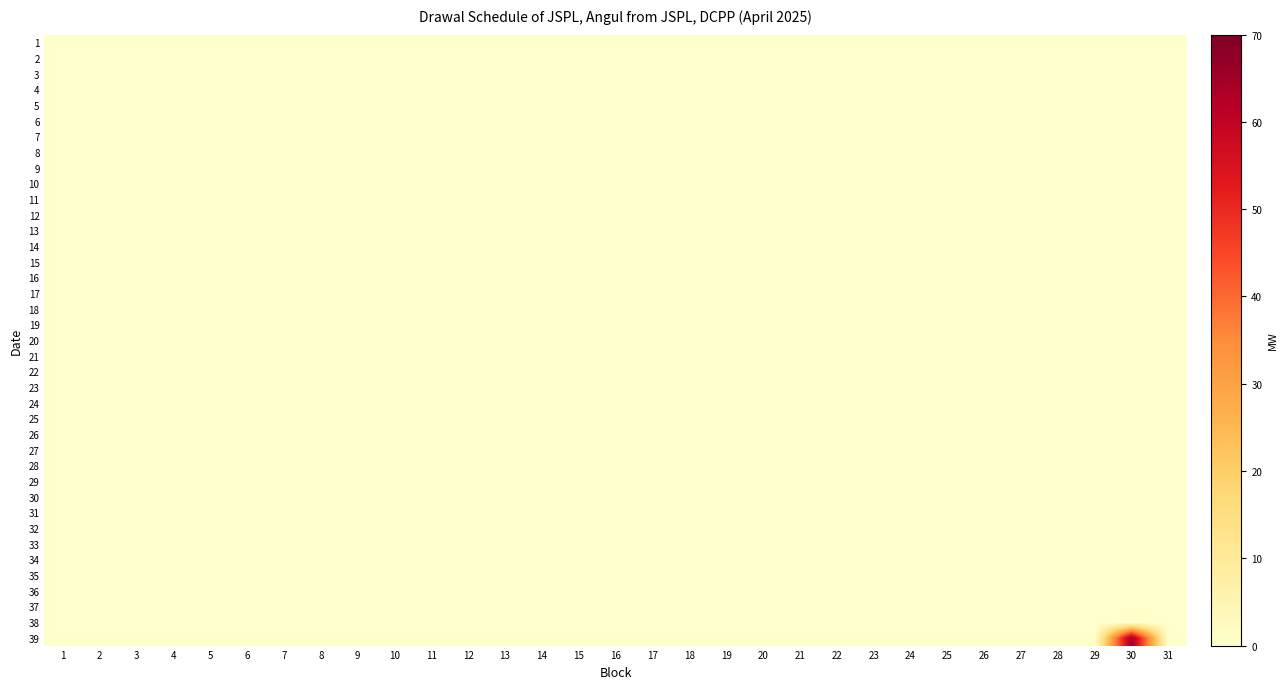

Reading left to right, list all the values displayed in this chart.

1: 1=0.0	2=0.0	3=0.0	4=0.0	5=0.0	6=0.0	7=0.0	8=0.0	9=0.0	10=0.0	11=0.0	12=0.0	13=0.0	14=0.0	15=0.0	16=0.0	17=0.0	18=0.0	19=0.0	20=0.0	21=0.0	22=0.0	23=0.0	24=0.0	25=0.0	26=0.0	27=0.0	28=0.0	29=0.0	30=0.0	31=0.0
2: 1=0.0	2=0.0	3=0.0	4=0.0	5=0.0	6=0.0	7=0.0	8=0.0	9=0.0	10=0.0	11=0.0	12=0.0	13=0.0	14=0.0	15=0.0	16=0.0	17=0.0	18=0.0	19=0.0	20=0.0	21=0.0	22=0.0	23=0.0	24=0.0	25=0.0	26=0.0	27=0.0	28=0.0	29=0.0	30=0.0	31=0.0
3: 1=0.0	2=0.0	3=0.0	4=0.0	5=0.0	6=0.0	7=0.0	8=0.0	9=0.0	10=0.0	11=0.0	12=0.0	13=0.0	14=0.0	15=0.0	16=0.0	17=0.0	18=0.0	19=0.0	20=0.0	21=0.0	22=0.0	23=0.0	24=0.0	25=0.0	26=0.0	27=0.0	28=0.0	29=0.0	30=0.0	31=0.0
4: 1=0.0	2=0.0	3=0.0	4=0.0	5=0.0	6=0.0	7=0.0	8=0.0	9=0.0	10=0.0	11=0.0	12=0.0	13=0.0	14=0.0	15=0.0	16=0.0	17=0.0	18=0.0	19=0.0	20=0.0	21=0.0	22=0.0	23=0.0	24=0.0	25=0.0	26=0.0	27=0.0	28=0.0	29=0.0	30=0.0	31=0.0
5: 1=0.0	2=0.0	3=0.0	4=0.0	5=0.0	6=0.0	7=0.0	8=0.0	9=0.0	10=0.0	11=0.0	12=0.0	13=0.0	14=0.0	15=0.0	16=0.0	17=0.0	18=0.0	19=0.0	20=0.0	21=0.0	22=0.0	23=0.0	24=0.0	25=0.0	26=0.0	27=0.0	28=0.0	29=0.0	30=0.0	31=0.0
6: 1=0.0	2=0.0	3=0.0	4=0.0	5=0.0	6=0.0	7=0.0	8=0.0	9=0.0	10=0.0	11=0.0	12=0.0	13=0.0	14=0.0	15=0.0	16=0.0	17=0.0	18=0.0	19=0.0	20=0.0	21=0.0	22=0.0	23=0.0	24=0.0	25=0.0	26=0.0	27=0.0	28=0.0	29=0.0	30=0.0	31=0.0
7: 1=0.0	2=0.0	3=0.0	4=0.0	5=0.0	6=0.0	7=0.0	8=0.0	9=0.0	10=0.0	11=0.0	12=0.0	13=0.0	14=0.0	15=0.0	16=0.0	17=0.0	18=0.0	19=0.0	20=0.0	21=0.0	22=0.0	23=0.0	24=0.0	25=0.0	26=0.0	27=0.0	28=0.0	29=0.0	30=0.0	31=0.0
8: 1=0.0	2=0.0	3=0.0	4=0.0	5=0.0	6=0.0	7=0.0	8=0.0	9=0.0	10=0.0	11=0.0	12=0.0	13=0.0	14=0.0	15=0.0	16=0.0	17=0.0	18=0.0	19=0.0	20=0.0	21=0.0	22=0.0	23=0.0	24=0.0	25=0.0	26=0.0	27=0.0	28=0.0	29=0.0	30=0.0	31=0.0
9: 1=0.0	2=0.0	3=0.0	4=0.0	5=0.0	6=0.0	7=0.0	8=0.0	9=0.0	10=0.0	11=0.0	12=0.0	13=0.0	14=0.0	15=0.0	16=0.0	17=0.0	18=0.0	19=0.0	20=0.0	21=0.0	22=0.0	23=0.0	24=0.0	25=0.0	26=0.0	27=0.0	28=0.0	29=0.0	30=0.0	31=0.0
10: 1=0.0	2=0.0	3=0.0	4=0.0	5=0.0	6=0.0	7=0.0	8=0.0	9=0.0	10=0.0	11=0.0	12=0.0	13=0.0	14=0.0	15=0.0	16=0.0	17=0.0	18=0.0	19=0.0	20=0.0	21=0.0	22=0.0	23=0.0	24=0.0	25=0.0	26=0.0	27=0.0	28=0.0	29=0.0	30=0.0	31=0.0
11: 1=0.0	2=0.0	3=0.0	4=0.0	5=0.0	6=0.0	7=0.0	8=0.0	9=0.0	10=0.0	11=0.0	12=0.0	13=0.0	14=0.0	15=0.0	16=0.0	17=0.0	18=0.0	19=0.0	20=0.0	21=0.0	22=0.0	23=0.0	24=0.0	25=0.0	26=0.0	27=0.0	28=0.0	29=0.0	30=0.0	31=0.0
12: 1=0.0	2=0.0	3=0.0	4=0.0	5=0.0	6=0.0	7=0.0	8=0.0	9=0.0	10=0.0	11=0.0	12=0.0	13=0.0	14=0.0	15=0.0	16=0.0	17=0.0	18=0.0	19=0.0	20=0.0	21=0.0	22=0.0	23=0.0	24=0.0	25=0.0	26=0.0	27=0.0	28=0.0	29=0.0	30=0.0	31=0.0
13: 1=0.0	2=0.0	3=0.0	4=0.0	5=0.0	6=0.0	7=0.0	8=0.0	9=0.0	10=0.0	11=0.0	12=0.0	13=0.0	14=0.0	15=0.0	16=0.0	17=0.0	18=0.0	19=0.0	20=0.0	21=0.0	22=0.0	23=0.0	24=0.0	25=0.0	26=0.0	27=0.0	28=0.0	29=0.0	30=0.0	31=0.0
14: 1=0.0	2=0.0	3=0.0	4=0.0	5=0.0	6=0.0	7=0.0	8=0.0	9=0.0	10=0.0	11=0.0	12=0.0	13=0.0	14=0.0	15=0.0	16=0.0	17=0.0	18=0.0	19=0.0	20=0.0	21=0.0	22=0.0	23=0.0	24=0.0	25=0.0	26=0.0	27=0.0	28=0.0	29=0.0	30=0.0	31=0.0
15: 1=0.0	2=0.0	3=0.0	4=0.0	5=0.0	6=0.0	7=0.0	8=0.0	9=0.0	10=0.0	11=0.0	12=0.0	13=0.0	14=0.0	15=0.0	16=0.0	17=0.0	18=0.0	19=0.0	20=0.0	21=0.0	22=0.0	23=0.0	24=0.0	25=0.0	26=0.0	27=0.0	28=0.0	29=0.0	30=0.0	31=0.0
16: 1=0.0	2=0.0	3=0.0	4=0.0	5=0.0	6=0.0	7=0.0	8=0.0	9=0.0	10=0.0	11=0.0	12=0.0	13=0.0	14=0.0	15=0.0	16=0.0	17=0.0	18=0.0	19=0.0	20=0.0	21=0.0	22=0.0	23=0.0	24=0.0	25=0.0	26=0.0	27=0.0	28=0.0	29=0.0	30=0.0	31=0.0
17: 1=0.0	2=0.0	3=0.0	4=0.0	5=0.0	6=0.0	7=0.0	8=0.0	9=0.0	10=0.0	11=0.0	12=0.0	13=0.0	14=0.0	15=0.0	16=0.0	17=0.0	18=0.0	19=0.0	20=0.0	21=0.0	22=0.0	23=0.0	24=0.0	25=0.0	26=0.0	27=0.0	28=0.0	29=0.0	30=0.0	31=0.0
18: 1=0.0	2=0.0	3=0.0	4=0.0	5=0.0	6=0.0	7=0.0	8=0.0	9=0.0	10=0.0	11=0.0	12=0.0	13=0.0	14=0.0	15=0.0	16=0.0	17=0.0	18=0.0	19=0.0	20=0.0	21=0.0	22=0.0	23=0.0	24=0.0	25=0.0	26=0.0	27=0.0	28=0.0	29=0.0	30=0.0	31=0.0
19: 1=0.0	2=0.0	3=0.0	4=0.0	5=0.0	6=0.0	7=0.0	8=0.0	9=0.0	10=0.0	11=0.0	12=0.0	13=0.0	14=0.0	15=0.0	16=0.0	17=0.0	18=0.0	19=0.0	20=0.0	21=0.0	22=0.0	23=0.0	24=0.0	25=0.0	26=0.0	27=0.0	28=0.0	29=0.0	30=0.0	31=0.0
20: 1=0.0	2=0.0	3=0.0	4=0.0	5=0.0	6=0.0	7=0.0	8=0.0	9=0.0	10=0.0	11=0.0	12=0.0	13=0.0	14=0.0	15=0.0	16=0.0	17=0.0	18=0.0	19=0.0	20=0.0	21=0.0	22=0.0	23=0.0	24=0.0	25=0.0	26=0.0	27=0.0	28=0.0	29=0.0	30=0.0	31=0.0
21: 1=0.0	2=0.0	3=0.0	4=0.0	5=0.0	6=0.0	7=0.0	8=0.0	9=0.0	10=0.0	11=0.0	12=0.0	13=0.0	14=0.0	15=0.0	16=0.0	17=0.0	18=0.0	19=0.0	20=0.0	21=0.0	22=0.0	23=0.0	24=0.0	25=0.0	26=0.0	27=0.0	28=0.0	29=0.0	30=0.0	31=0.0
22: 1=0.0	2=0.0	3=0.0	4=0.0	5=0.0	6=0.0	7=0.0	8=0.0	9=0.0	10=0.0	11=0.0	12=0.0	13=0.0	14=0.0	15=0.0	16=0.0	17=0.0	18=0.0	19=0.0	20=0.0	21=0.0	22=0.0	23=0.0	24=0.0	25=0.0	26=0.0	27=0.0	28=0.0	29=0.0	30=0.0	31=0.0
23: 1=0.0	2=0.0	3=0.0	4=0.0	5=0.0	6=0.0	7=0.0	8=0.0	9=0.0	10=0.0	11=0.0	12=0.0	13=0.0	14=0.0	15=0.0	16=0.0	17=0.0	18=0.0	19=0.0	20=0.0	21=0.0	22=0.0	23=0.0	24=0.0	25=0.0	26=0.0	27=0.0	28=0.0	29=0.0	30=0.0	31=0.0
24: 1=0.0	2=0.0	3=0.0	4=0.0	5=0.0	6=0.0	7=0.0	8=0.0	9=0.0	10=0.0	11=0.0	12=0.0	13=0.0	14=0.0	15=0.0	16=0.0	17=0.0	18=0.0	19=0.0	20=0.0	21=0.0	22=0.0	23=0.0	24=0.0	25=0.0	26=0.0	27=0.0	28=0.0	29=0.0	30=0.0	31=0.0
25: 1=0.0	2=0.0	3=0.0	4=0.0	5=0.0	6=0.0	7=0.0	8=0.0	9=0.0	10=0.0	11=0.0	12=0.0	13=0.0	14=0.0	15=0.0	16=0.0	17=0.0	18=0.0	19=0.0	20=0.0	21=0.0	22=0.0	23=0.0	24=0.0	25=0.0	26=0.0	27=0.0	28=0.0	29=0.0	30=0.0	31=0.0
26: 1=0.0	2=0.0	3=0.0	4=0.0	5=0.0	6=0.0	7=0.0	8=0.0	9=0.0	10=0.0	11=0.0	12=0.0	13=0.0	14=0.0	15=0.0	16=0.0	17=0.0	18=0.0	19=0.0	20=0.0	21=0.0	22=0.0	23=0.0	24=0.0	25=0.0	26=0.0	27=0.0	28=0.0	29=0.0	30=0.0	31=0.0
27: 1=0.0	2=0.0	3=0.0	4=0.0	5=0.0	6=0.0	7=0.0	8=0.0	9=0.0	10=0.0	11=0.0	12=0.0	13=0.0	14=0.0	15=0.0	16=0.0	17=0.0	18=0.0	19=0.0	20=0.0	21=0.0	22=0.0	23=0.0	24=0.0	25=0.0	26=0.0	27=0.0	28=0.0	29=0.0	30=0.0	31=0.0
28: 1=0.0	2=0.0	3=0.0	4=0.0	5=0.0	6=0.0	7=0.0	8=0.0	9=0.0	10=0.0	11=0.0	12=0.0	13=0.0	14=0.0	15=0.0	16=0.0	17=0.0	18=0.0	19=0.0	20=0.0	21=0.0	22=0.0	23=0.0	24=0.0	25=0.0	26=0.0	27=0.0	28=0.0	29=0.0	30=0.0	31=0.0
29: 1=0.0	2=0.0	3=0.0	4=0.0	5=0.0	6=0.0	7=0.0	8=0.0	9=0.0	10=0.0	11=0.0	12=0.0	13=0.0	14=0.0	15=0.0	16=0.0	17=0.0	18=0.0	19=0.0	20=0.0	21=0.0	22=0.0	23=0.0	24=0.0	25=0.0	26=0.0	27=0.0	28=0.0	29=0.0	30=0.0	31=0.0
30: 1=0.0	2=0.0	3=0.0	4=0.0	5=0.0	6=0.0	7=0.0	8=0.0	9=0.0	10=0.0	11=0.0	12=0.0	13=0.0	14=0.0	15=0.0	16=0.0	17=0.0	18=0.0	19=0.0	20=0.0	21=0.0	22=0.0	23=0.0	24=0.0	25=0.0	26=0.0	27=0.0	28=0.0	29=0.0	30=0.0	31=0.0
31: 1=0.0	2=0.0	3=0.0	4=0.0	5=0.0	6=0.0	7=0.0	8=0.0	9=0.0	10=0.0	11=0.0	12=0.0	13=0.0	14=0.0	15=0.0	16=0.0	17=0.0	18=0.0	19=0.0	20=0.0	21=0.0	22=0.0	23=0.0	24=0.0	25=0.0	26=0.0	27=0.0	28=0.0	29=0.0	30=0.0	31=0.0
32: 1=0.0	2=0.0	3=0.0	4=0.0	5=0.0	6=0.0	7=0.0	8=0.0	9=0.0	10=0.0	11=0.0	12=0.0	13=0.0	14=0.0	15=0.0	16=0.0	17=0.0	18=0.0	19=0.0	20=0.0	21=0.0	22=0.0	23=0.0	24=0.0	25=0.0	26=0.0	27=0.0	28=0.0	29=0.0	30=0.0	31=0.0
33: 1=0.0	2=0.0	3=0.0	4=0.0	5=0.0	6=0.0	7=0.0	8=0.0	9=0.0	10=0.0	11=0.0	12=0.0	13=0.0	14=0.0	15=0.0	16=0.0	17=0.0	18=0.0	19=0.0	20=0.0	21=0.0	22=0.0	23=0.0	24=0.0	25=0.0	26=0.0	27=0.0	28=0.0	29=0.0	30=0.0	31=0.0
34: 1=0.0	2=0.0	3=0.0	4=0.0	5=0.0	6=0.0	7=0.0	8=0.0	9=0.0	10=0.0	11=0.0	12=0.0	13=0.0	14=0.0	15=0.0	16=0.0	17=0.0	18=0.0	19=0.0	20=0.0	21=0.0	22=0.0	23=0.0	24=0.0	25=0.0	26=0.0	27=0.0	28=0.0	29=0.0	30=0.0	31=0.0
35: 1=0.0	2=0.0	3=0.0	4=0.0	5=0.0	6=0.0	7=0.0	8=0.0	9=0.0	10=0.0	11=0.0	12=0.0	13=0.0	14=0.0	15=0.0	16=0.0	17=0.0	18=0.0	19=0.0	20=0.0	21=0.0	22=0.0	23=0.0	24=0.0	25=0.0	26=0.0	27=0.0	28=0.0	29=0.0	30=0.0	31=0.0
36: 1=0.0	2=0.0	3=0.0	4=0.0	5=0.0	6=0.0	7=0.0	8=0.0	9=0.0	10=0.0	11=0.0	12=0.0	13=0.0	14=0.0	15=0.0	16=0.0	17=0.0	18=0.0	19=0.0	20=0.0	21=0.0	22=0.0	23=0.0	24=0.0	25=0.0	26=0.0	27=0.0	28=0.0	29=0.0	30=0.0	31=0.0
37: 1=0.0	2=0.0	3=0.0	4=0.0	5=0.0	6=0.0	7=0.0	8=0.0	9=0.0	10=0.0	11=0.0	12=0.0	13=0.0	14=0.0	15=0.0	16=0.0	17=0.0	18=0.0	19=0.0	20=0.0	21=0.0	22=0.0	23=0.0	24=0.0	25=0.0	26=0.0	27=0.0	28=0.0	29=0.0	30=0.0	31=0.0
38: 1=0.0	2=0.0	3=0.0	4=0.0	5=0.0	6=0.0	7=0.0	8=0.0	9=0.0	10=0.0	11=0.0	12=0.0	13=0.0	14=0.0	15=0.0	16=0.0	17=0.0	18=0.0	19=0.0	20=0.0	21=0.0	22=0.0	23=0.0	24=0.0	25=0.0	26=0.0	27=0.0	28=0.0	29=0.0	30=0.0	31=0.0
39: 1=0.0	2=0.0	3=0.0	4=0.0	5=0.0	6=0.0	7=0.0	8=0.0	9=0.0	10=0.0	11=0.0	12=0.0	13=0.0	14=0.0	15=0.0	16=0.0	17=0.0	18=0.0	19=0.0	20=0.0	21=0.0	22=0.0	23=0.0	24=0.0	25=0.0	26=0.0	27=0.0	28=0.0	29=0.0	30=65.4	31=0.0